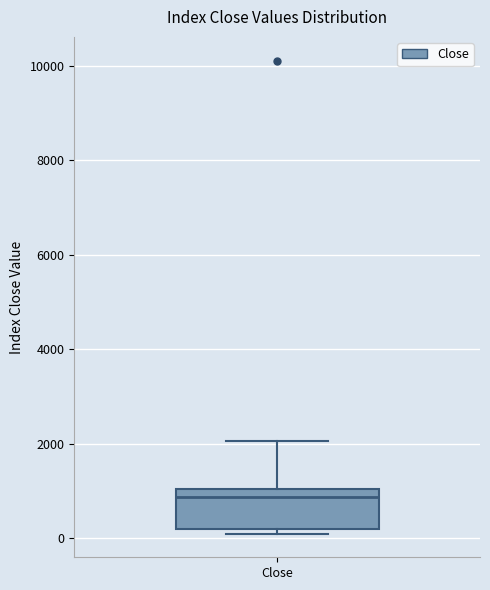

Where does the median line of the box for Close sit on the y-axis? The values are not printed on the chart, so give them approximately, as read against the axis.

800